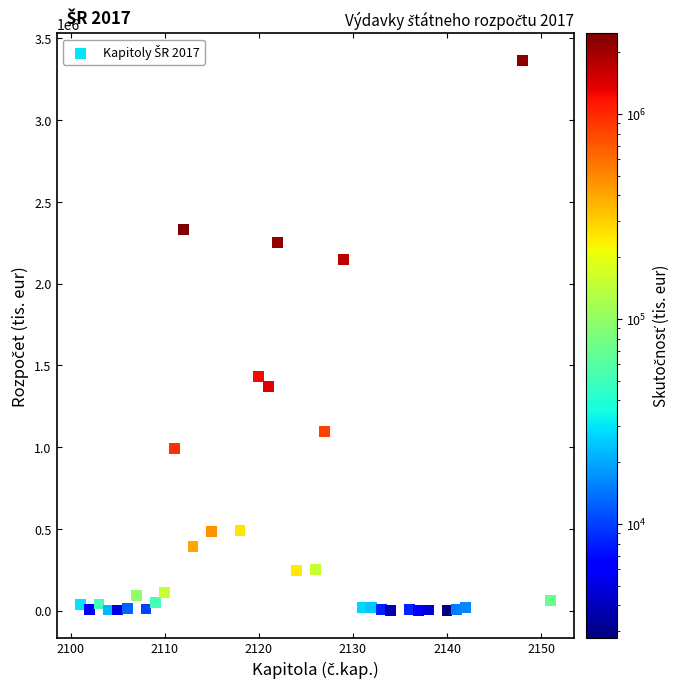

What Y value in the scatter plot is closest to 1682874?

1433711.0